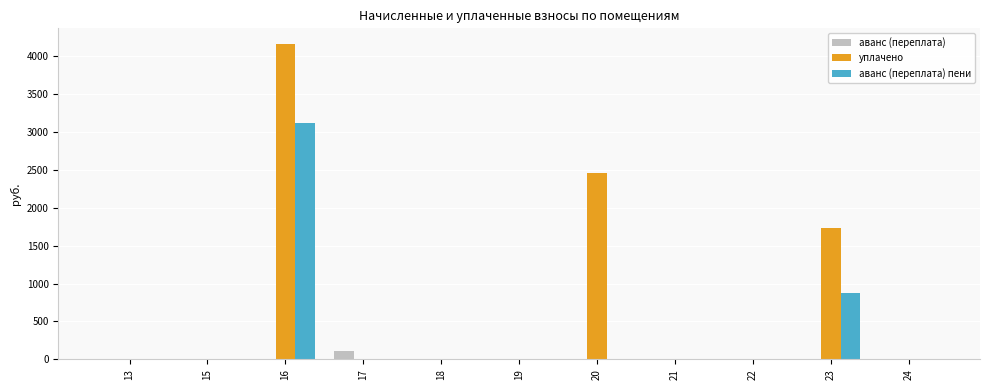

How many data points in уплачено are above 0?

3